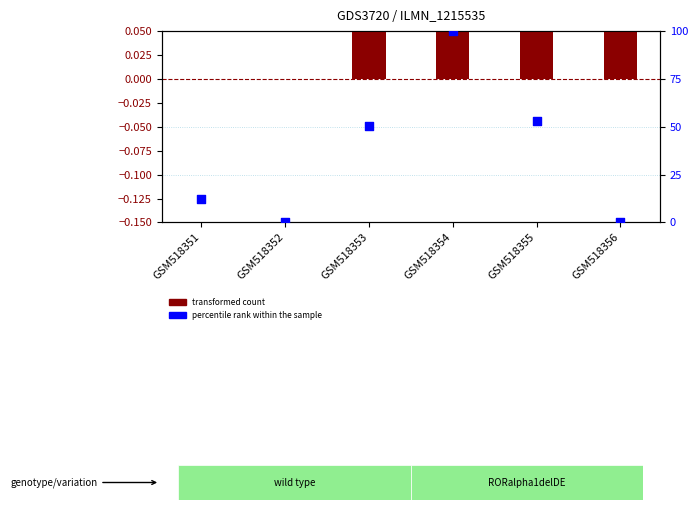

At how many categories does at least one series exceed 75?

1